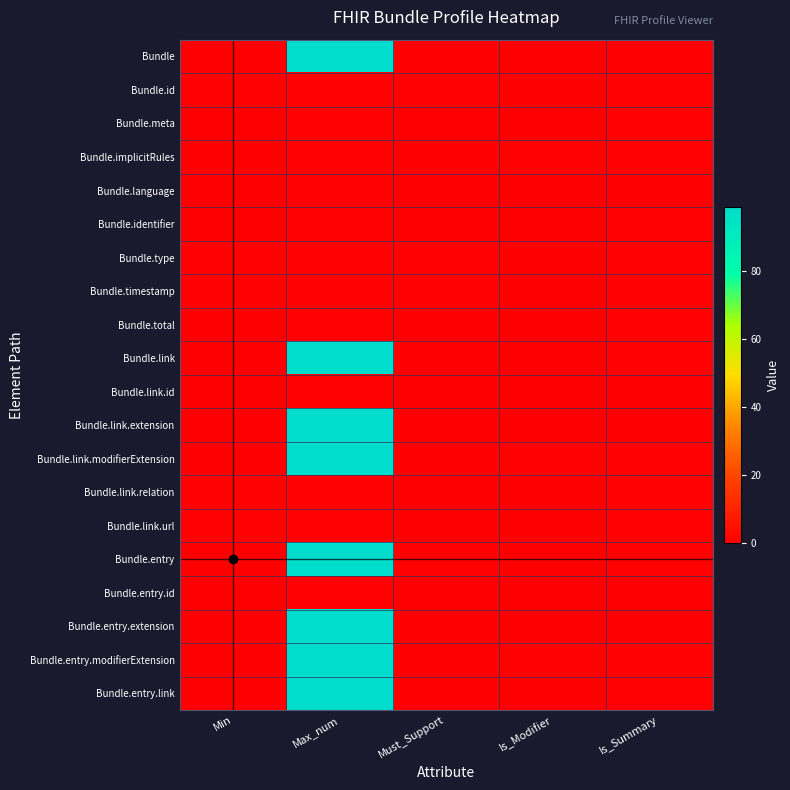

At which category is the sum across all series the highest?

Max_num